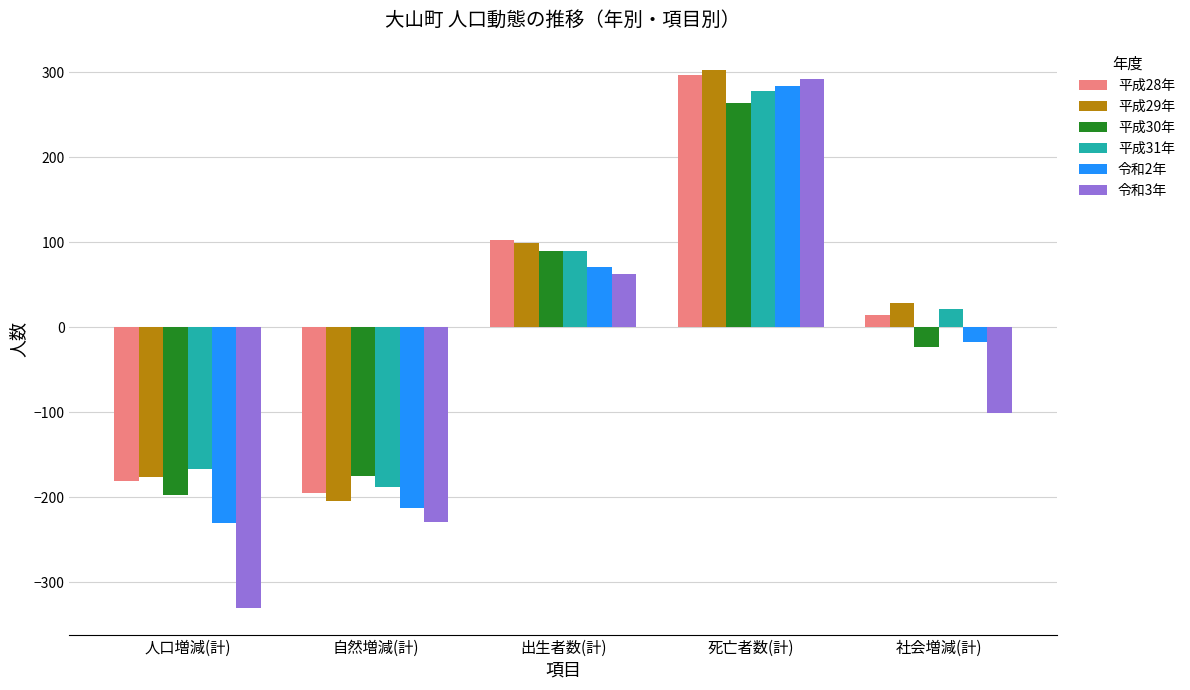

Rank the series at 自然増減(計) from lowest to highest value.

令和3年, 令和2年, 平成29年, 平成28年, 平成31年, 平成30年